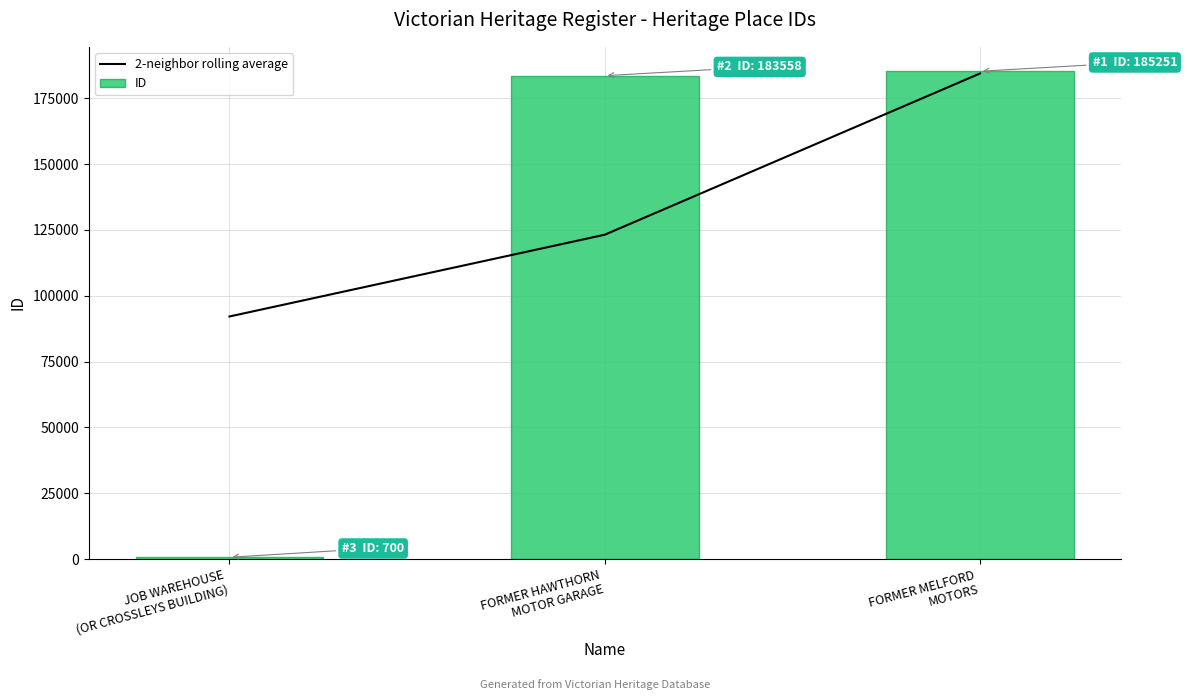

Read the 2-neighbor rolling average value at JOB WAREHOUSE
(OR CROSSLEYS BUILDING).

92129.0